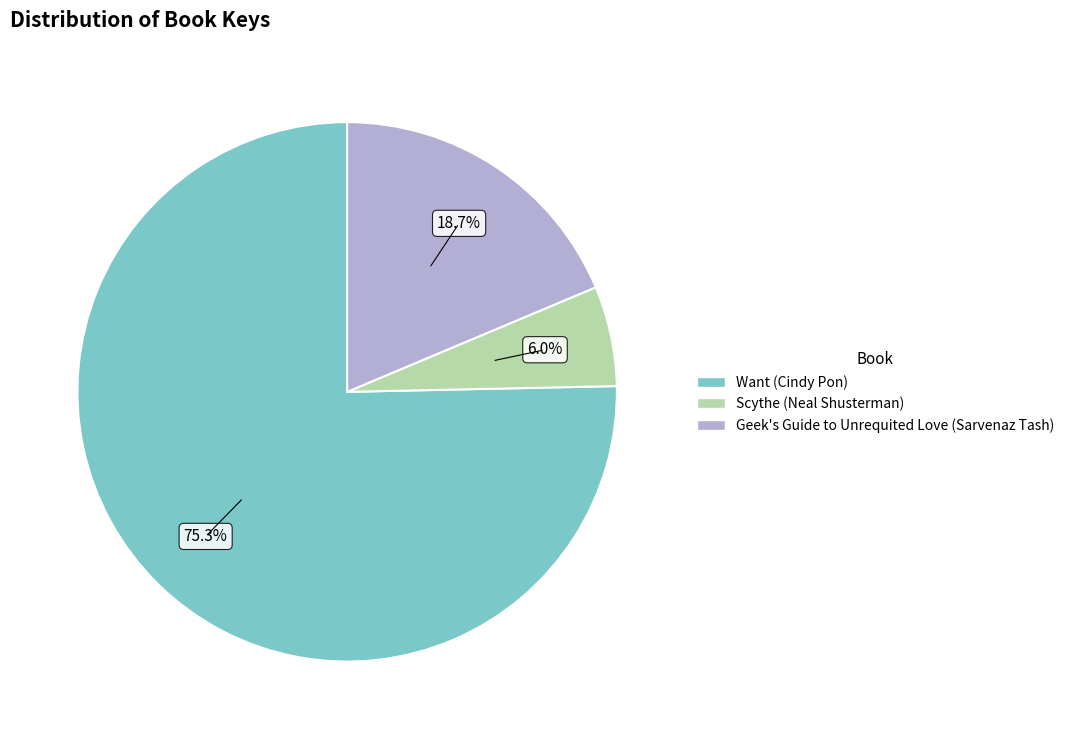

What percentage is the Want (Cindy Pon) slice, to the nearest percent?

75%